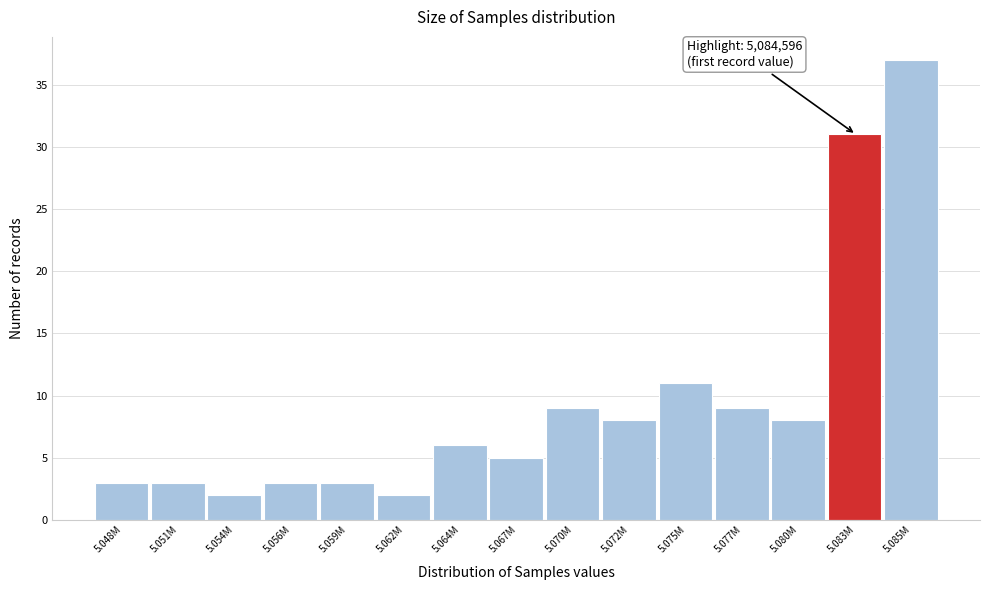

Reading left to right, list all the values displayed in this chart.

3	3	2	3	3	2	6	5	9	8	11	9	8	31	37